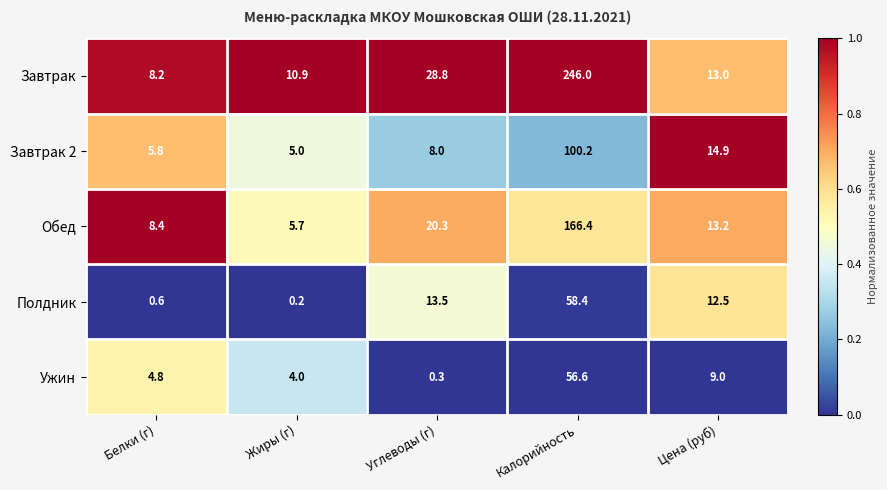

What is the highest value of the Завтрак series?

246.0